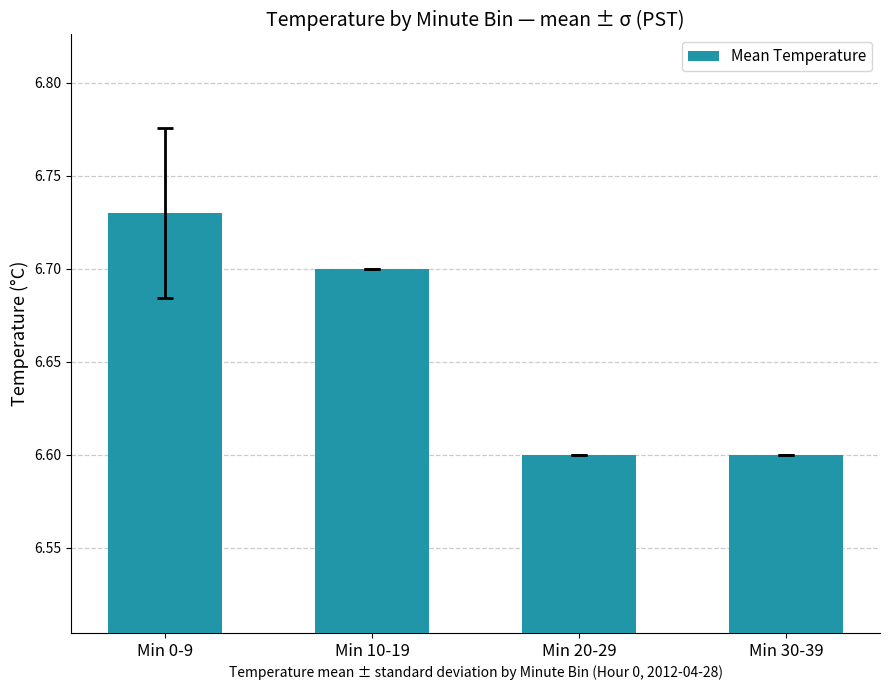

What is the change in value from Min 0-9 to Min 20-29?

-0.1